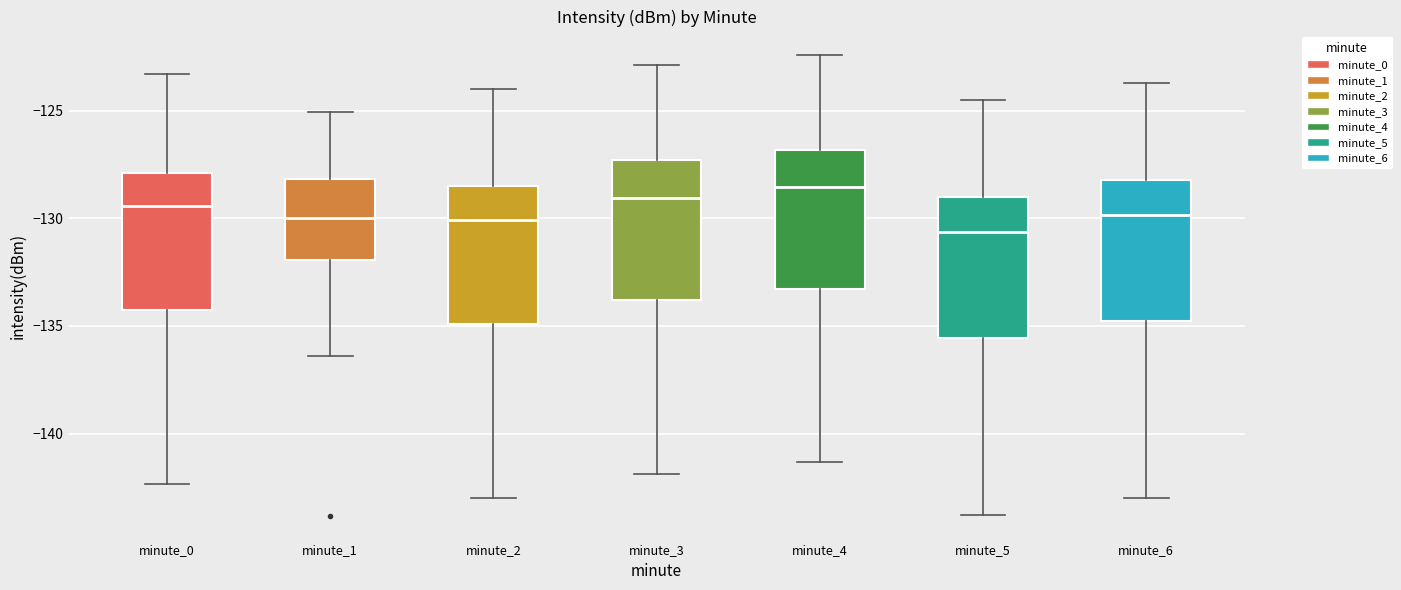

Where does the median line of the box for minute_6 sit on the y-axis? The values are not printed on the chart, so give them approximately, as read against the axis.

-130.0